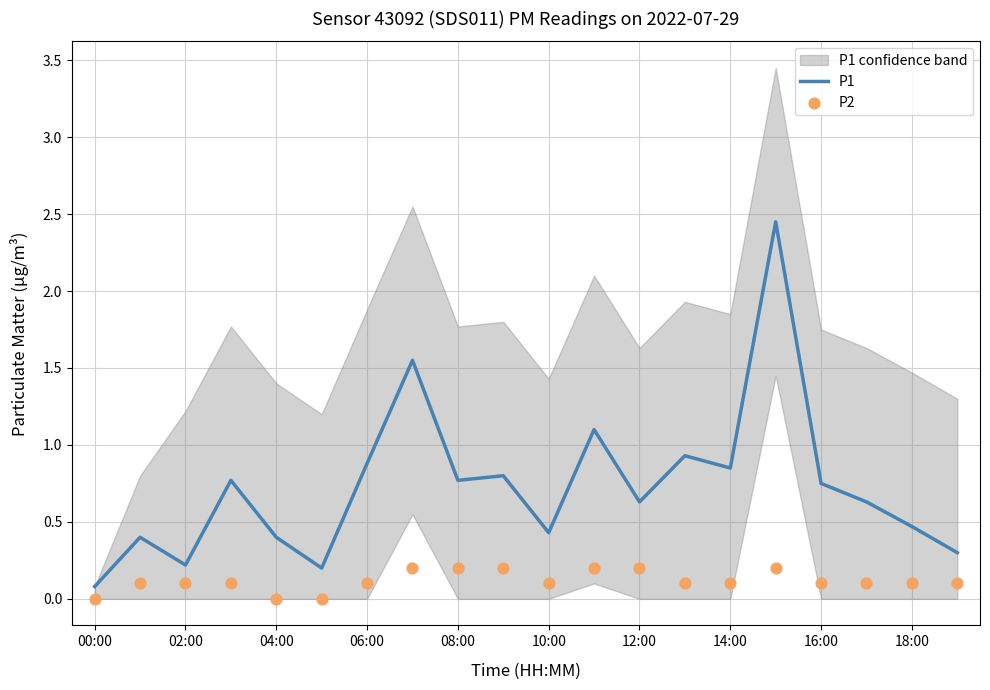

At how many categories does at least one series exceed 1?

3